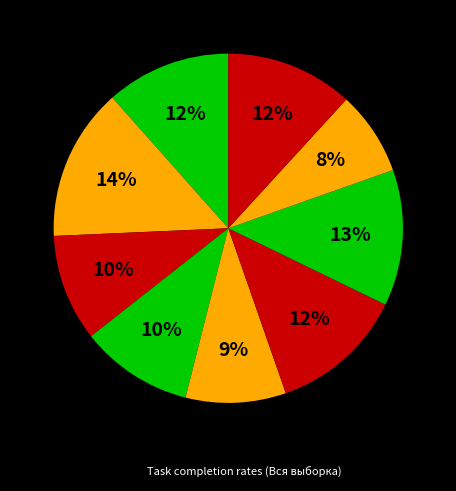

What is the smallest slice in the pie chart?

8